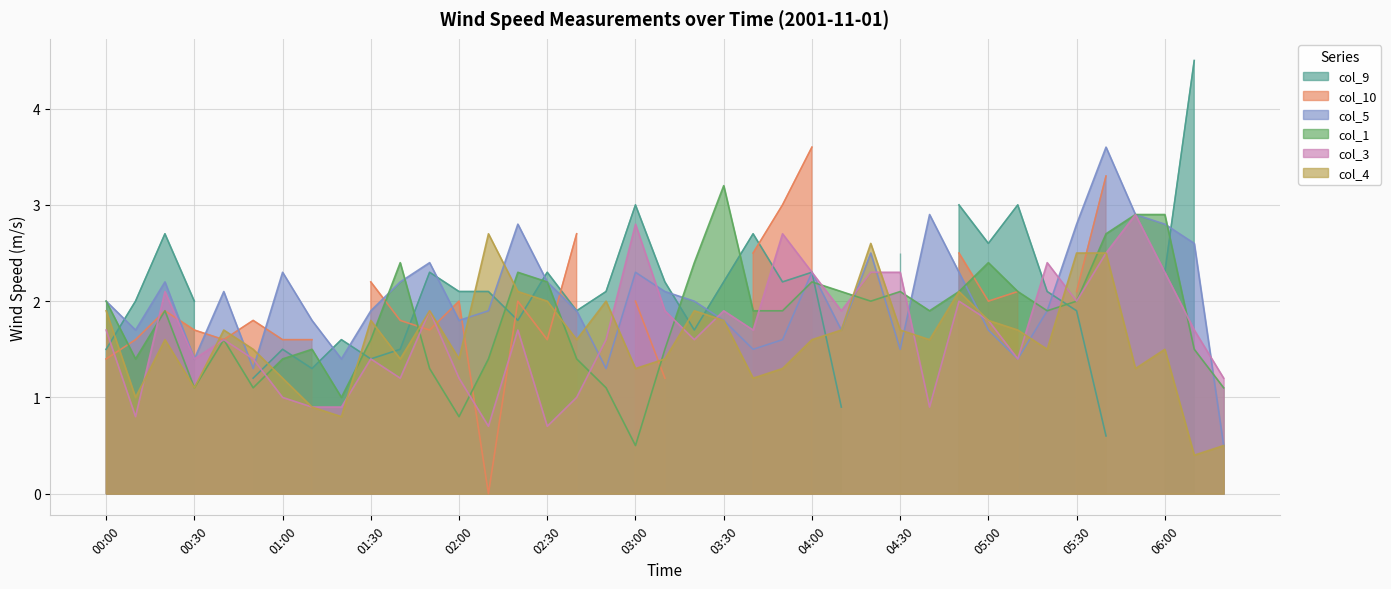

What is the lowest value of the col_3 series?

0.7